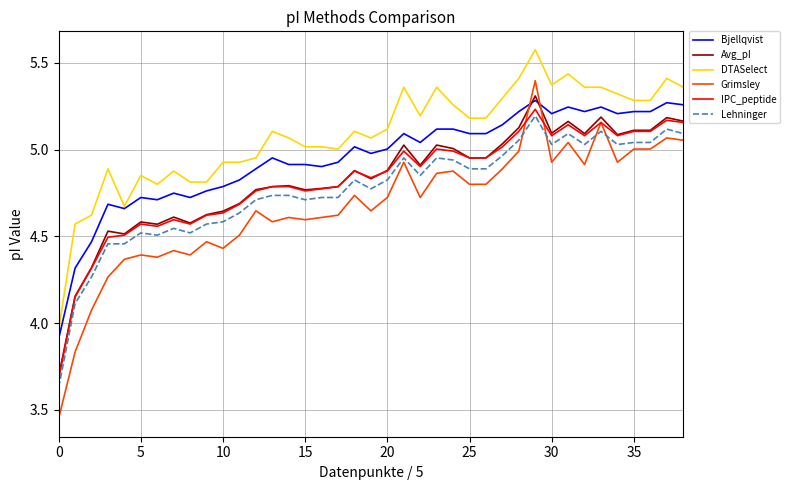

Which series has the largest range (max minus min)?

Grimsley